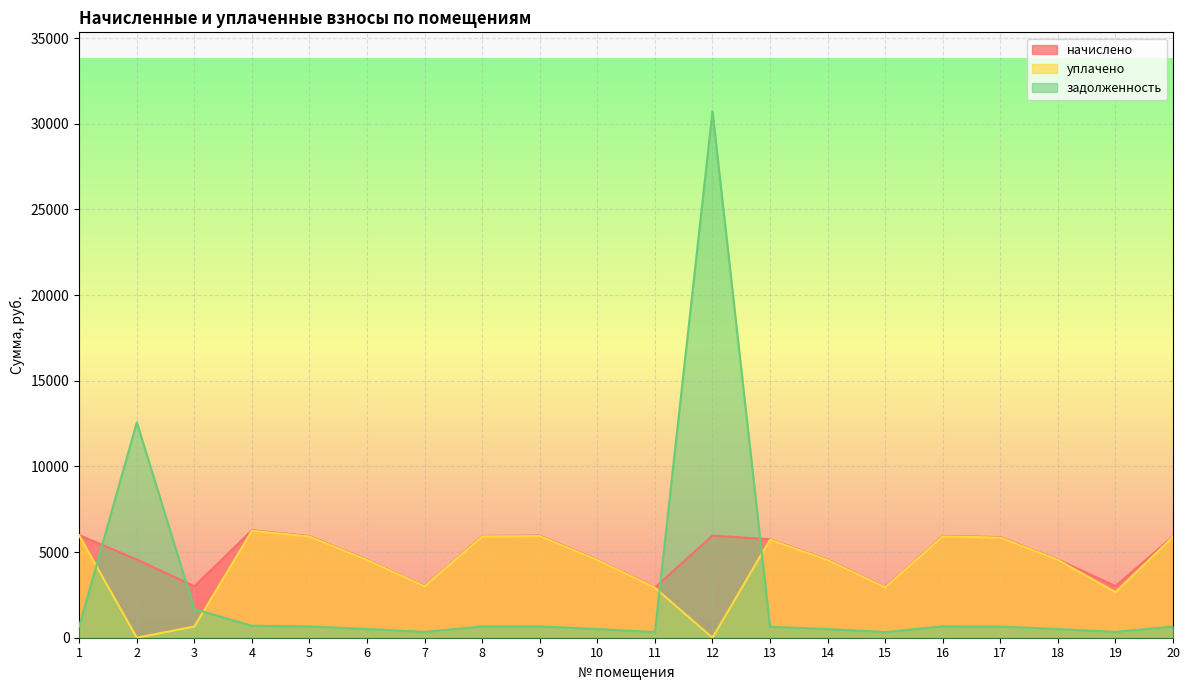

What is the value of the уплачено point at the 15th from the left?

2936.5